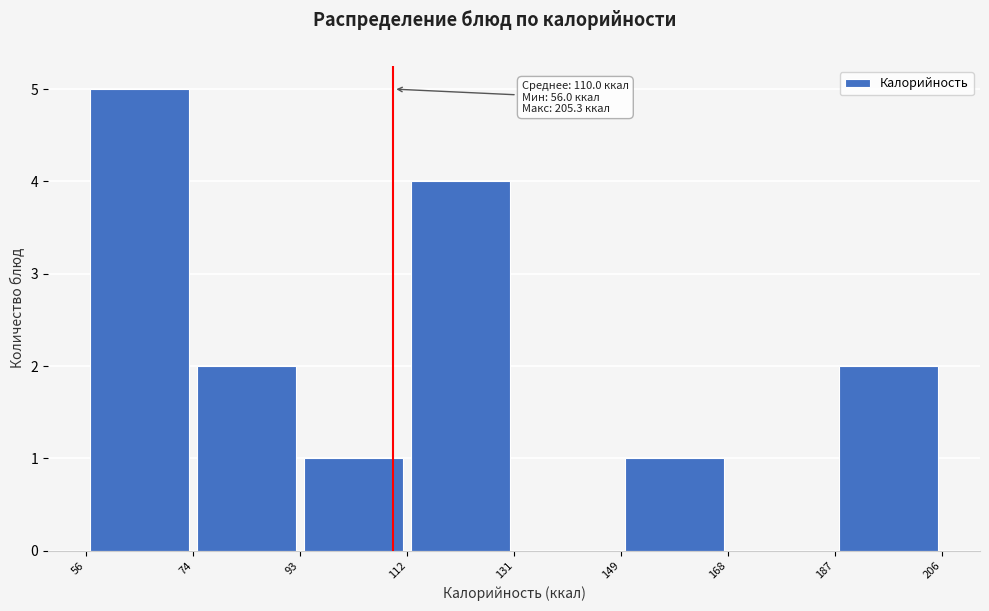

Over which range of the x-axis is the bar tallest?

56 to 74